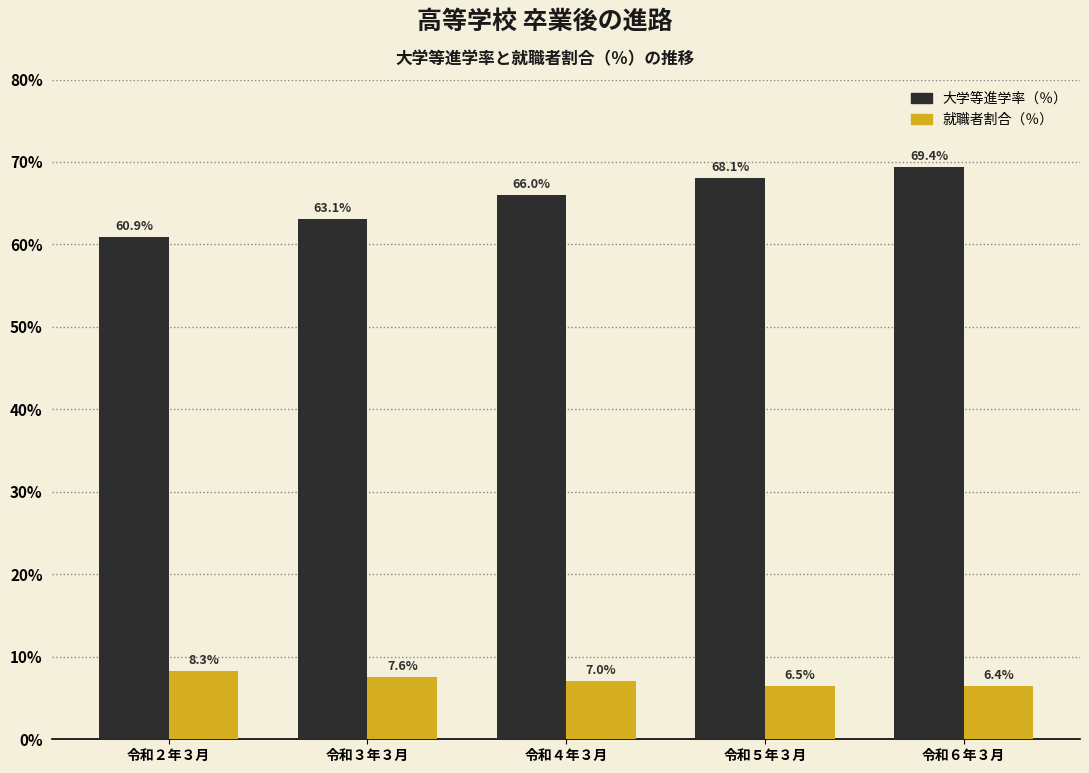

Reading right to left, what are all the values shown in this chart?

大学等進学率（％）: 令和６年３月=69.4	令和５年３月=68.1	令和４年３月=66.0	令和３年３月=63.1	令和２年３月=60.9
就職者割合（％）: 令和６年３月=6.4	令和５年３月=6.5	令和４年３月=7.0	令和３年３月=7.6	令和２年３月=8.3